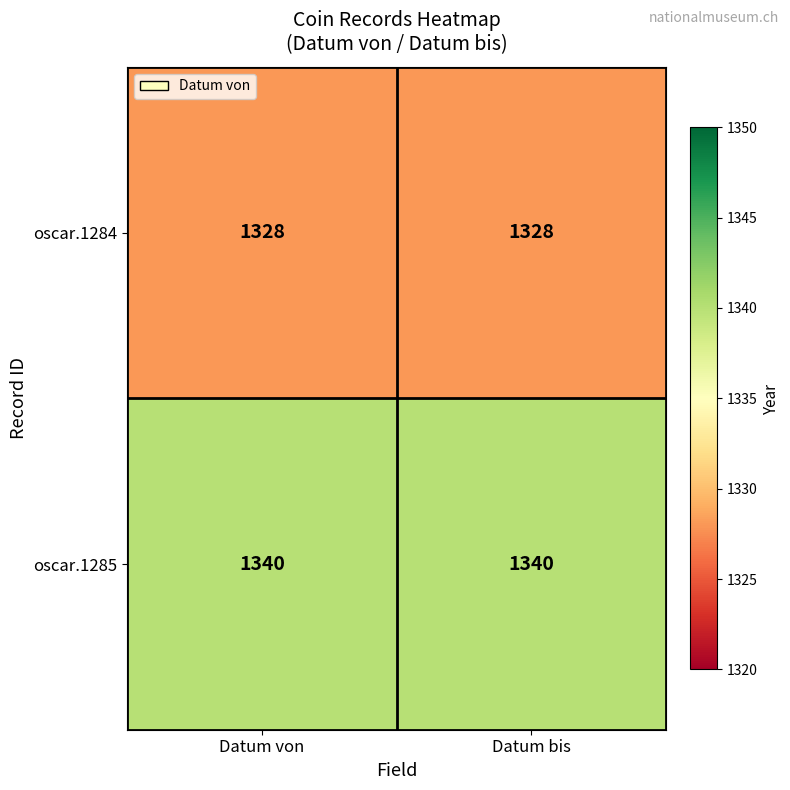

What value does the oscar.1285 series have at Datum bis?

1340